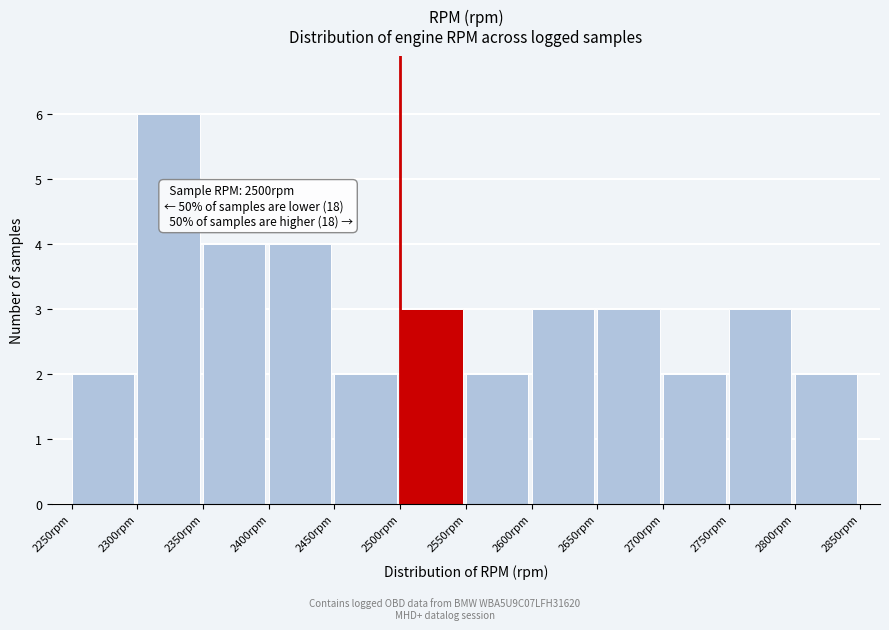

Over which range of the x-axis is the bar tallest?

2300 to 2350